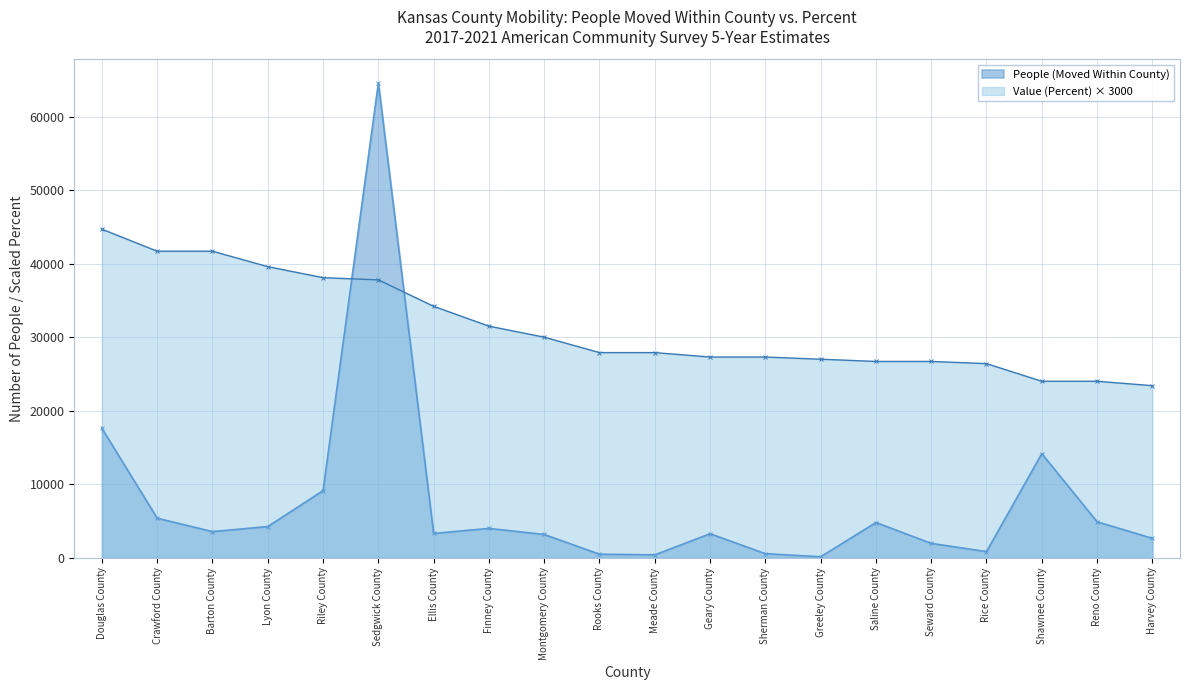

After their last crossing, which series has the higher values: Value (Percent) or People (Moved Within County)?

Value (Percent)